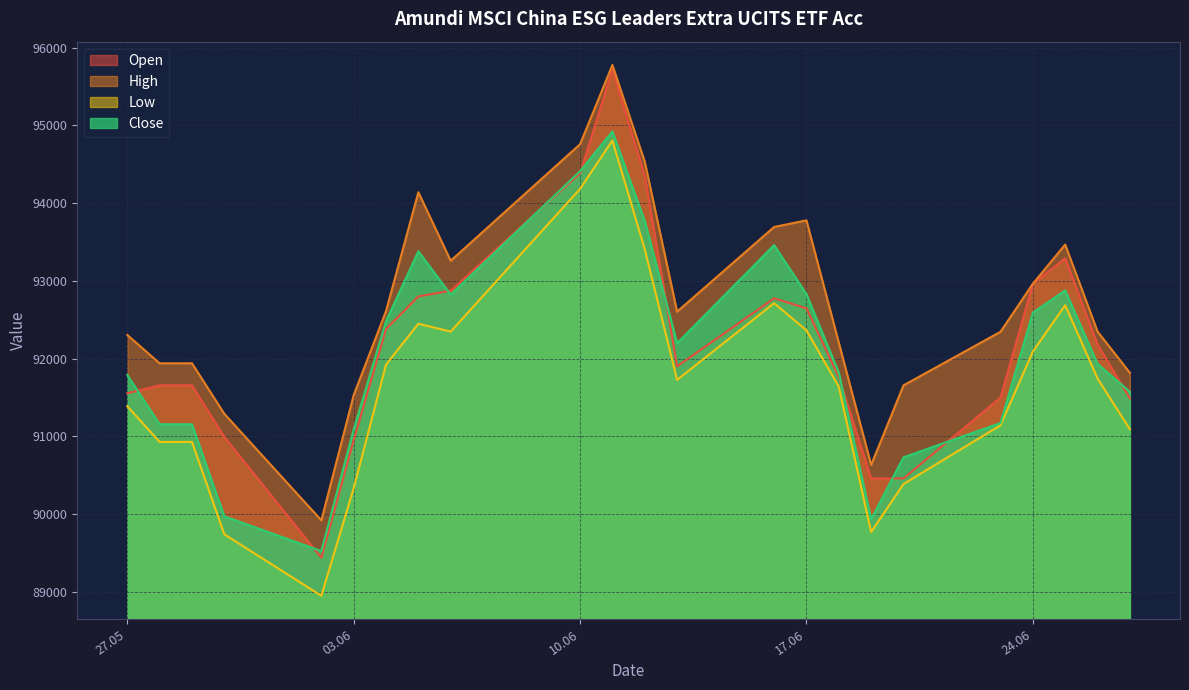

What is the value of the High point at the 13th from the left?

92604